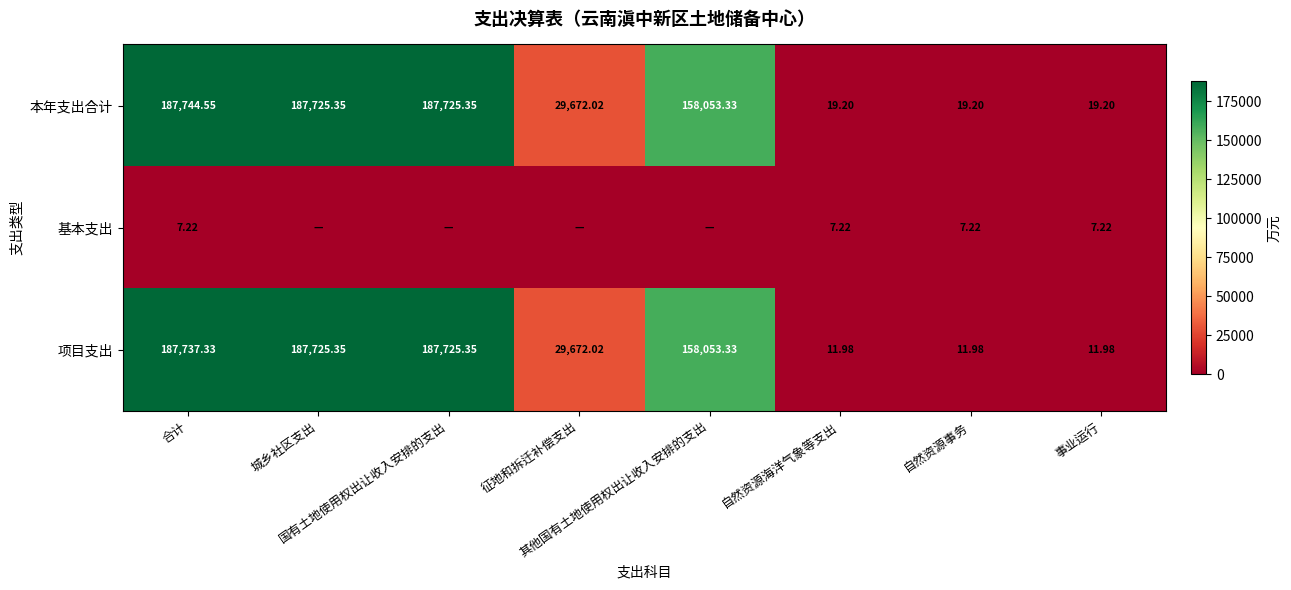

Which category has the highest value in the 项目支出 series?

合计